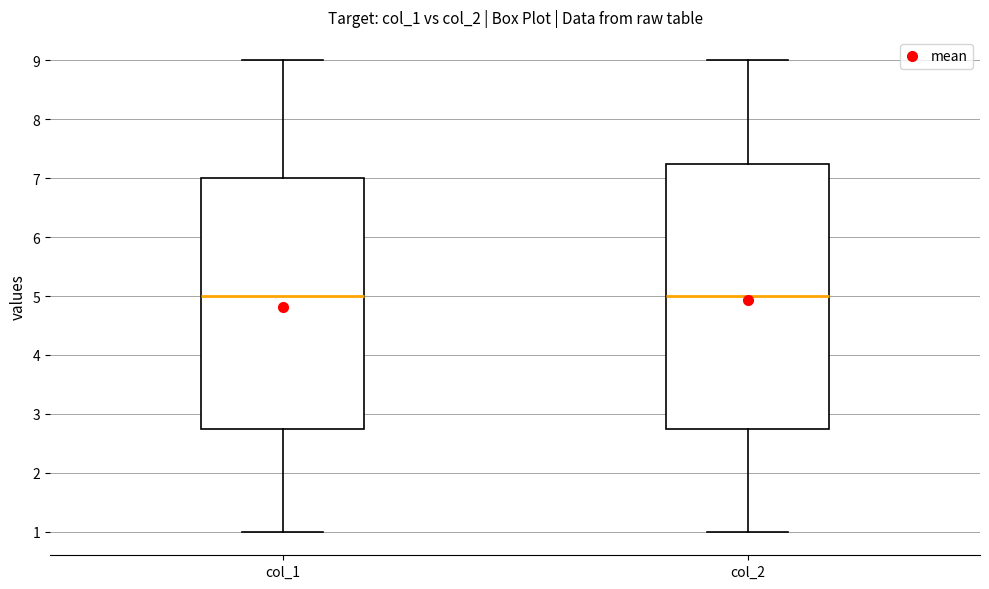

Where does the median line of the box for col_2 sit on the y-axis? The values are not printed on the chart, so give them approximately, as read against the axis.

5.0